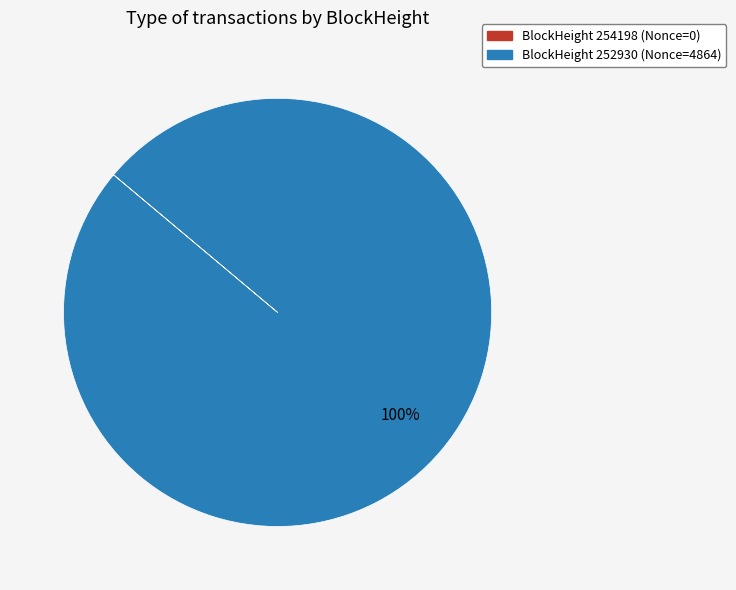

Is there a majority slice in this chart?

Yes